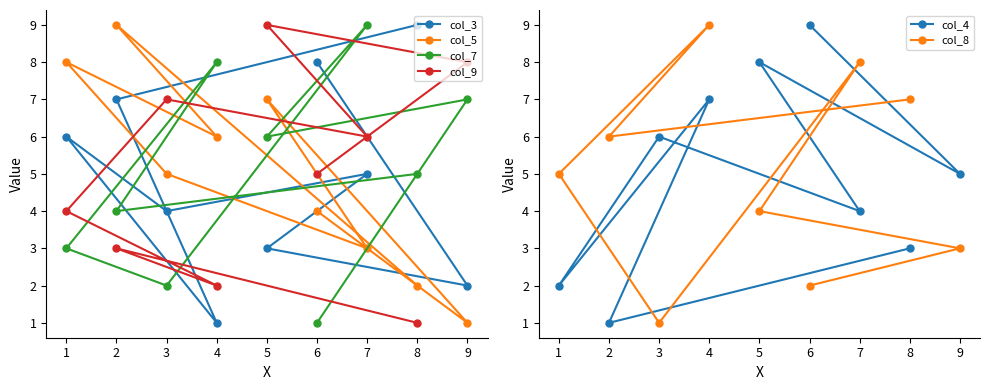

The value of col_5 at 8 is 1. True or false?

False